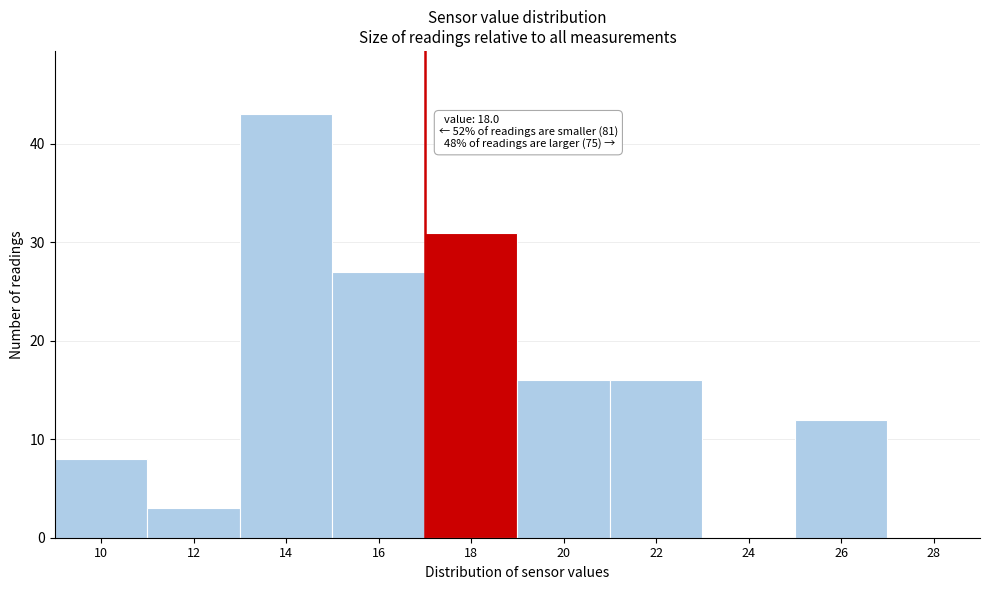

Reading left to right, list all the values displayed in this chart.

10=8	12=3	14=43	16=27	18=31	20=16	22=16	24=0	26=12	28=0